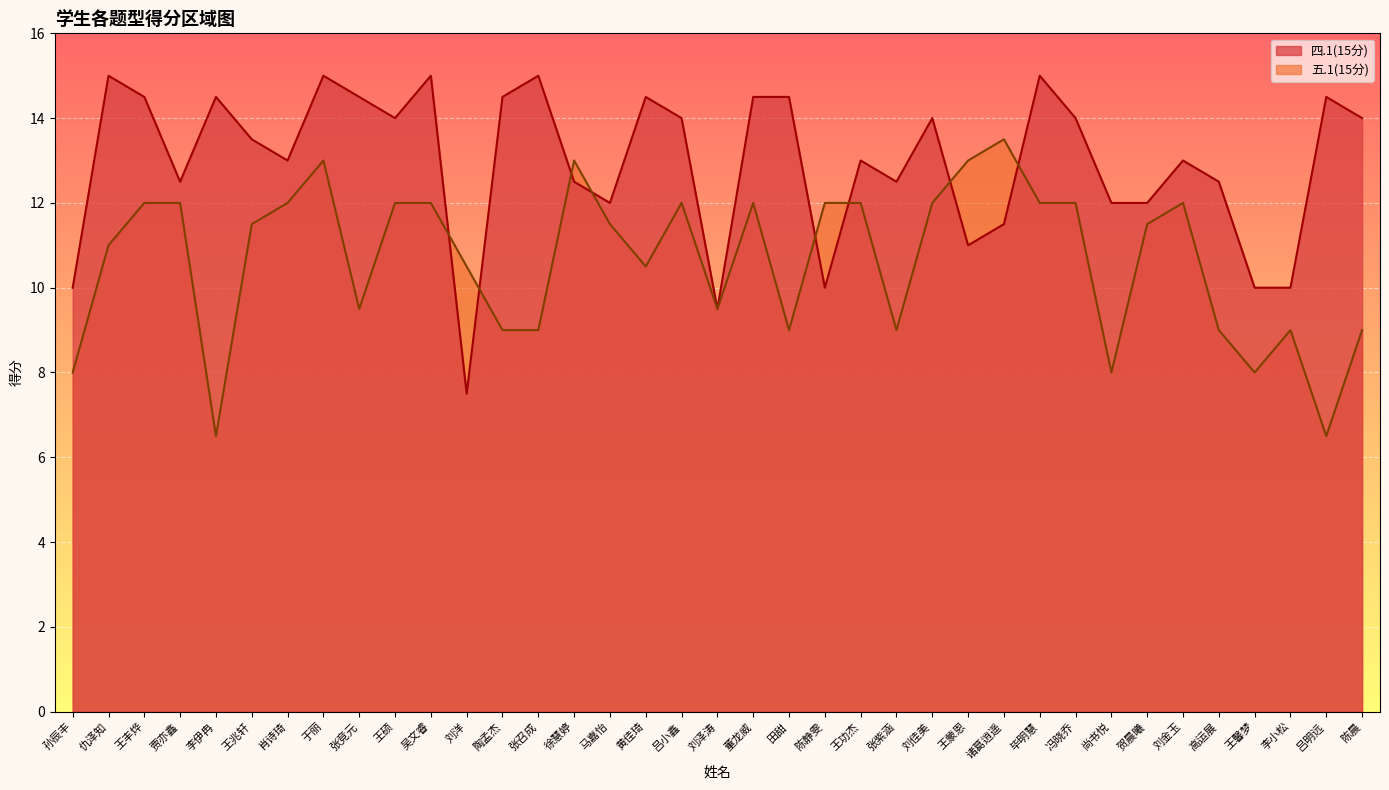

Rank the categories by 四.1(15分) value from highest to lowest.

仇泽知, 于丽, 吴文睿, 张召成, 毕明慧, 王丰烨, 李伊冉, 张竞元, 陶孟杰, 黄佳琦, 董龙威, 田甜, 吕明远, 王硕, 吕小鑫, 刘佳美, 冯晓乔, 陈晨, 王兆轩, 肖诗琦, 王功杰, 刘金玉, 贾亦鑫, 徐慧婷, 张紫涵, 高运展, 马嘉怡, 尚书悦, 贺晨曦, 诸葛逍遥, 王蒙恩, 孙辰丰, 陈静雯, 王馨梦, 李小松, 刘泽涛, 刘洋